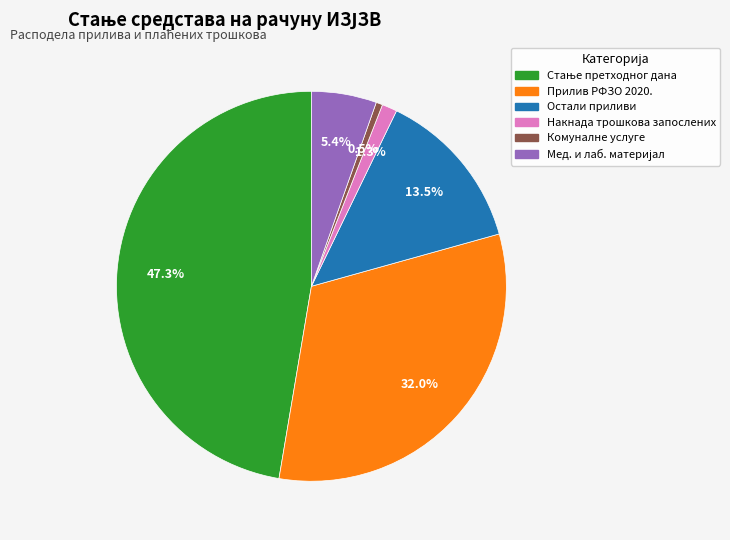

How many segments does this pie chart have?

6